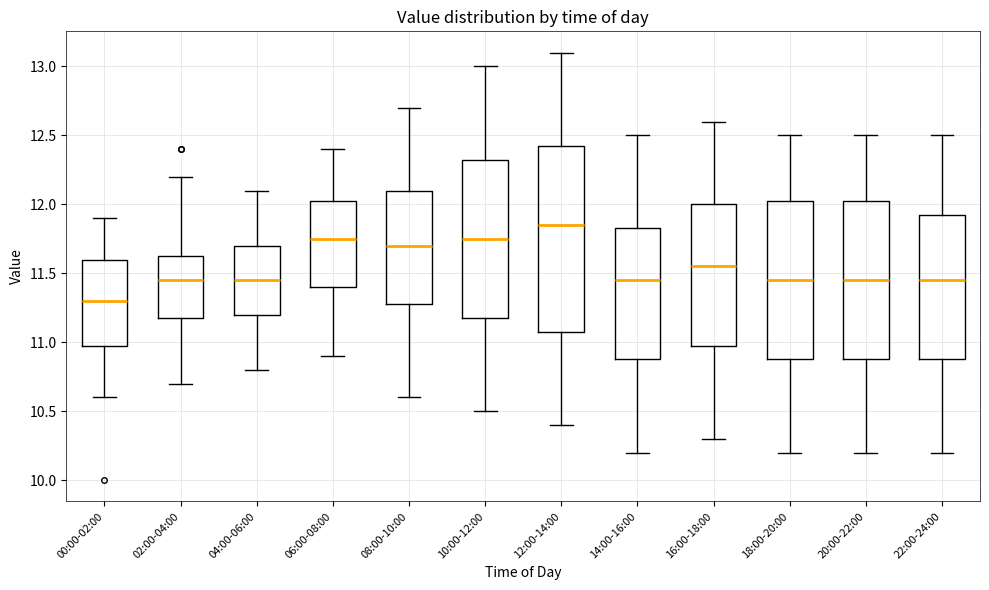

Reading left to right, read every box against the y-axis: the position of its median line, the range the box covers, and the ends of its whiskers. The values are not printed on the chart, so give them approximately, as read against the axis.

00:00-02:00: median 11.30, box 11.00 to 11.60, whiskers 10.60 to 11.90
02:00-04:00: median 11.45, box 11.20 to 11.65, whiskers 10.70 to 12.20
04:00-06:00: median 11.45, box 11.20 to 11.70, whiskers 10.80 to 12.10
06:00-08:00: median 11.75, box 11.40 to 12.05, whiskers 10.90 to 12.40
08:00-10:00: median 11.70, box 11.30 to 12.10, whiskers 10.60 to 12.70
10:00-12:00: median 11.75, box 11.20 to 12.35, whiskers 10.50 to 13.00
12:00-14:00: median 11.85, box 11.10 to 12.45, whiskers 10.40 to 13.10
14:00-16:00: median 11.45, box 10.90 to 11.85, whiskers 10.20 to 12.50
16:00-18:00: median 11.55, box 11.00 to 12.00, whiskers 10.30 to 12.60
18:00-20:00: median 11.45, box 10.90 to 12.05, whiskers 10.20 to 12.50
20:00-22:00: median 11.45, box 10.90 to 12.05, whiskers 10.20 to 12.50
22:00-24:00: median 11.45, box 10.90 to 11.95, whiskers 10.20 to 12.50